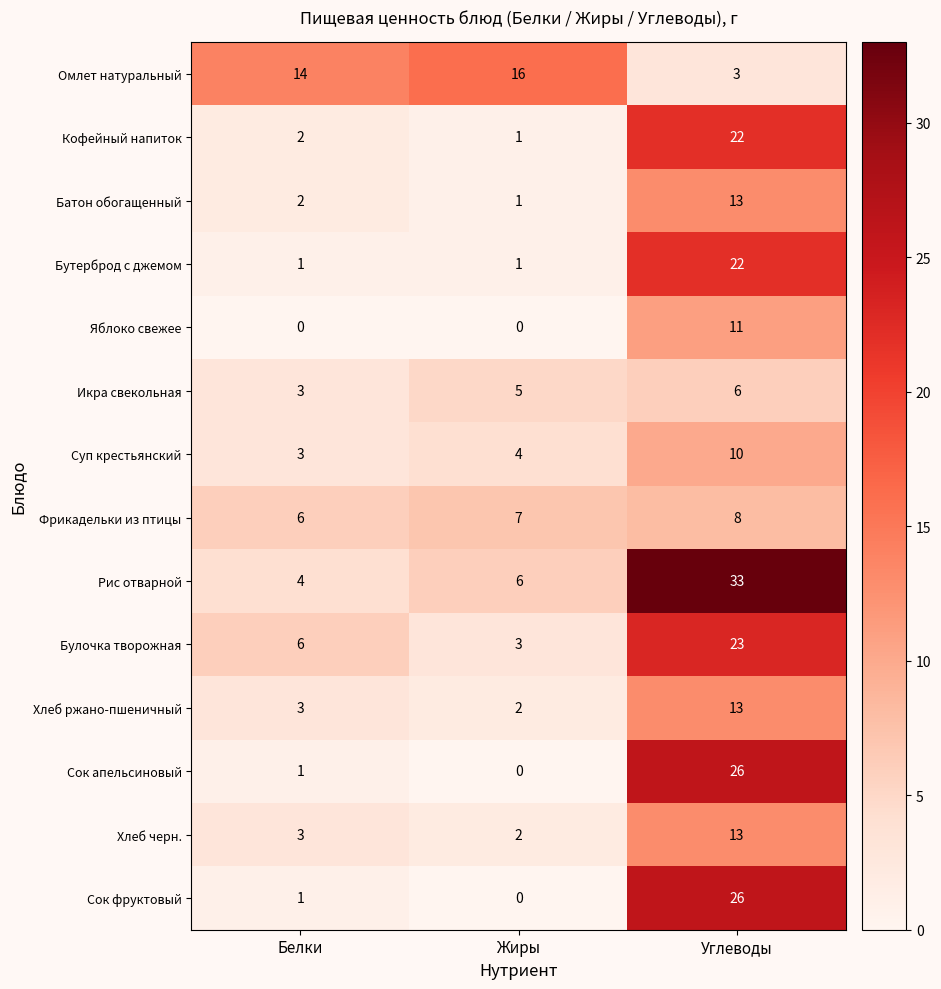

What is the greatest value displayed?

33